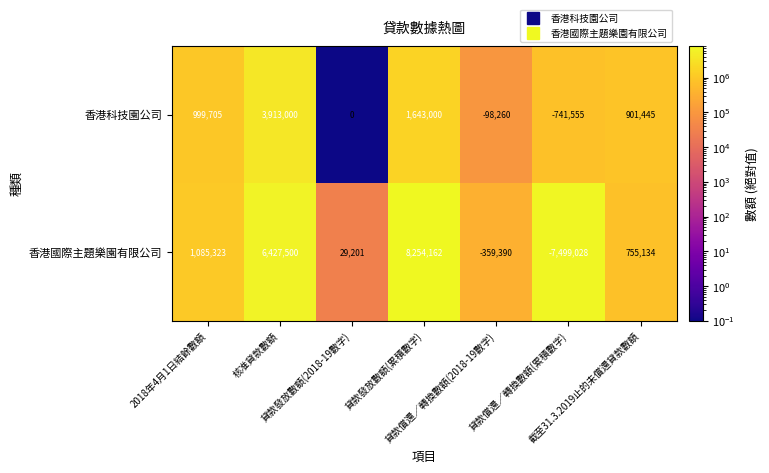

Which series changed the most between 核准貸款數額 and 截至31.3.2019止的未償還貸款數額?

香港國際主題樂園有限公司